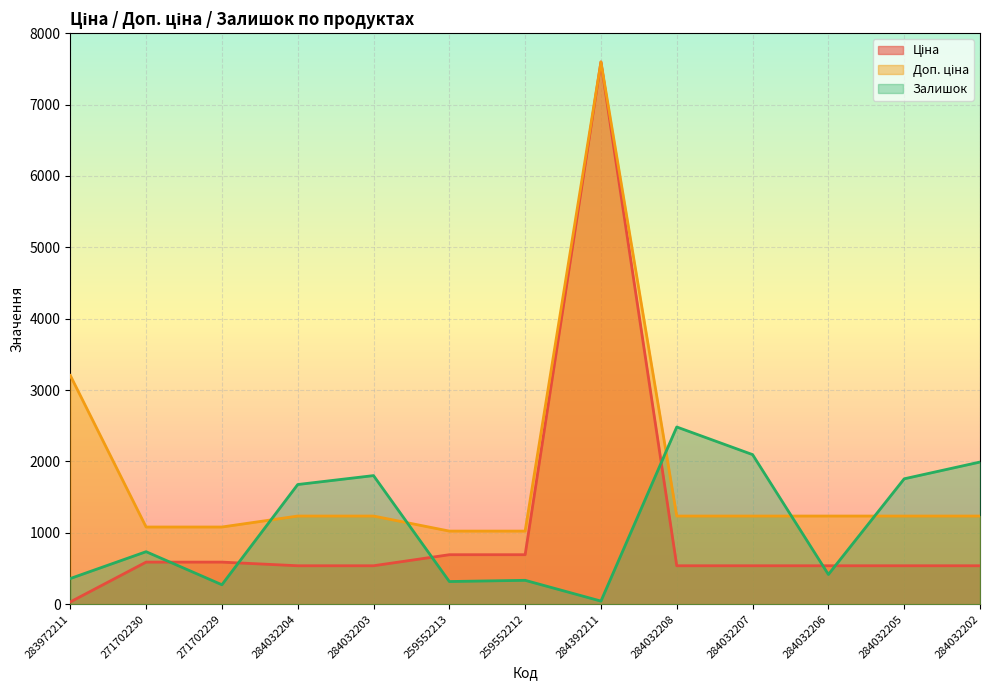

What is the minimum value shown in the chart?

32.0